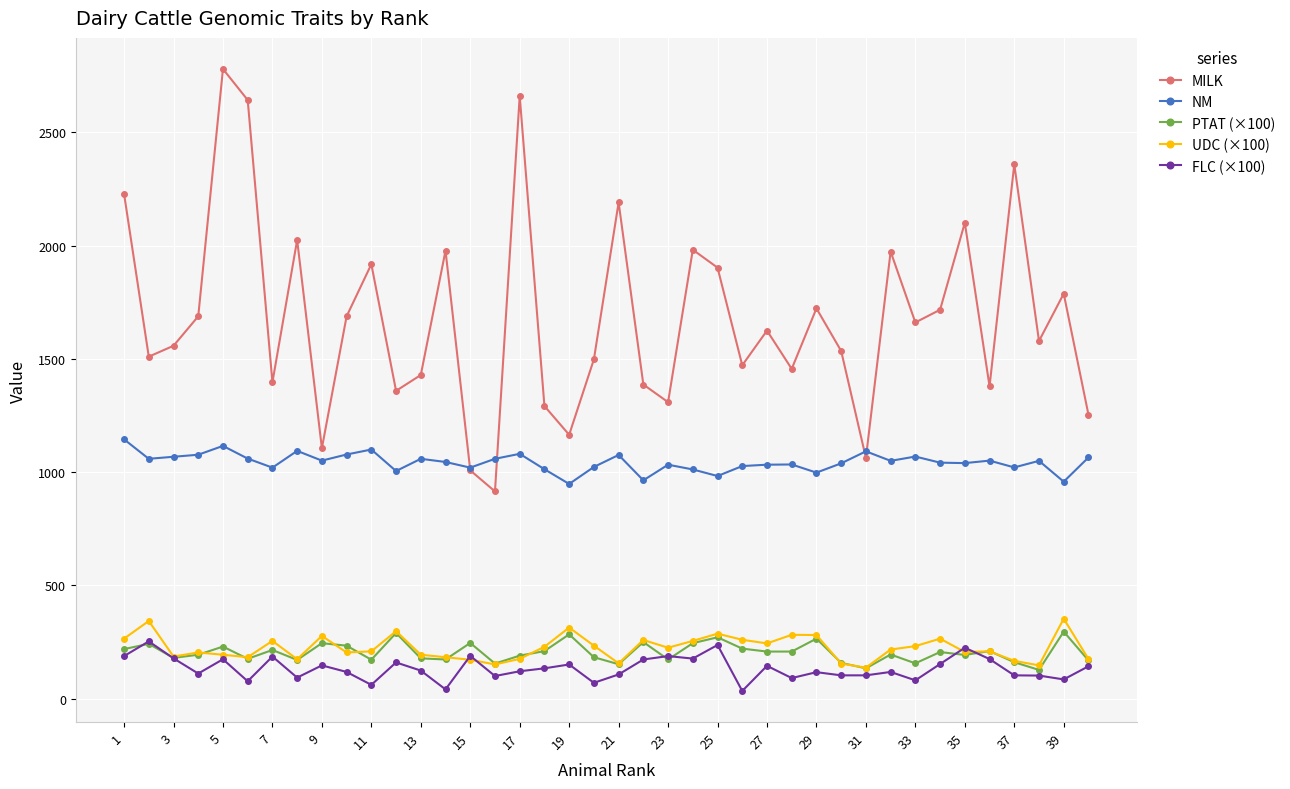

Which series has the largest range (max minus min)?

MILK